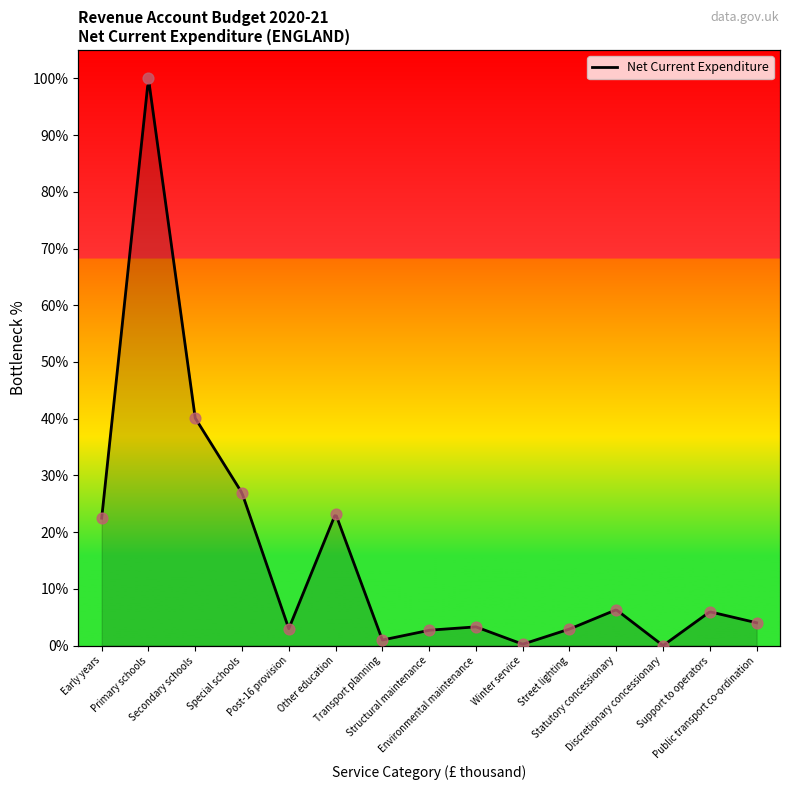

Between Transport planning and Other education, which is larger?

Other education